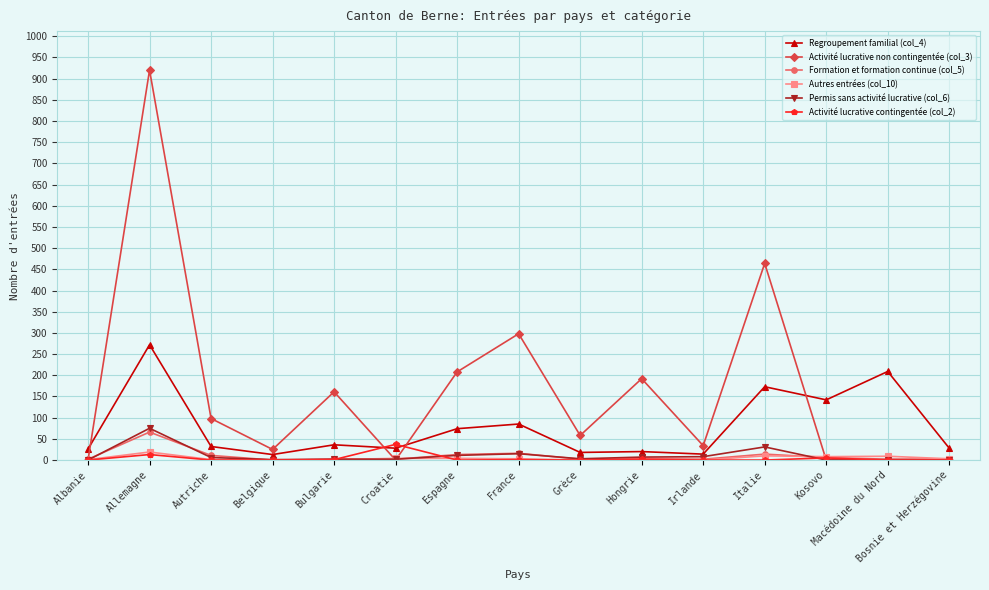

Which series ends up on top after the final intersection of Regroupement familial (col_4) and Activité lucrative non contingentée (col_3)?

Regroupement familial (col_4)